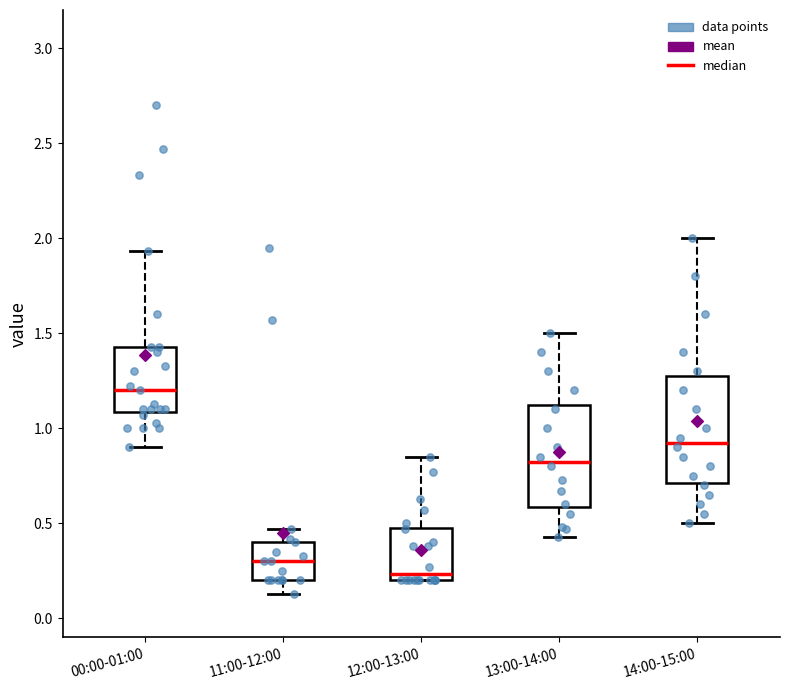

Reading left to right, transcribe this box plot: for each box, give where its median line is, the range the box spans, and where its two whiskers end, as read against the y-axis. The values are not printed on the chart, so give them approximately, as read against the axis.

00:00-01:00: median 1.20, box 1.10 to 1.45, whiskers 0.90 to 1.95
11:00-12:00: median 0.30, box 0.20 to 0.40, whiskers 0.15 to 0.45
12:00-13:00: median 0.25, box 0.20 to 0.50, whiskers 0.20 to 0.85
13:00-14:00: median 0.85, box 0.60 to 1.15, whiskers 0.45 to 1.50
14:00-15:00: median 0.95, box 0.70 to 1.30, whiskers 0.50 to 2.00